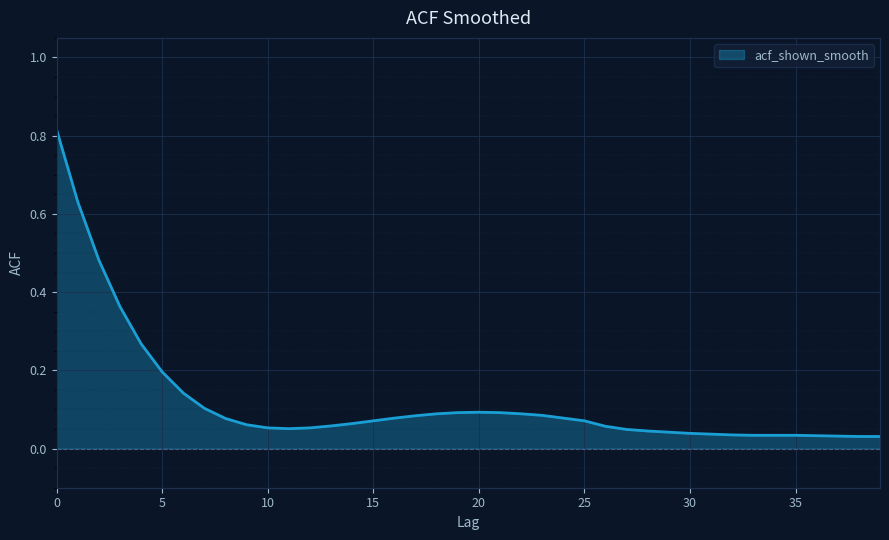

Where is the first local minimum?

11